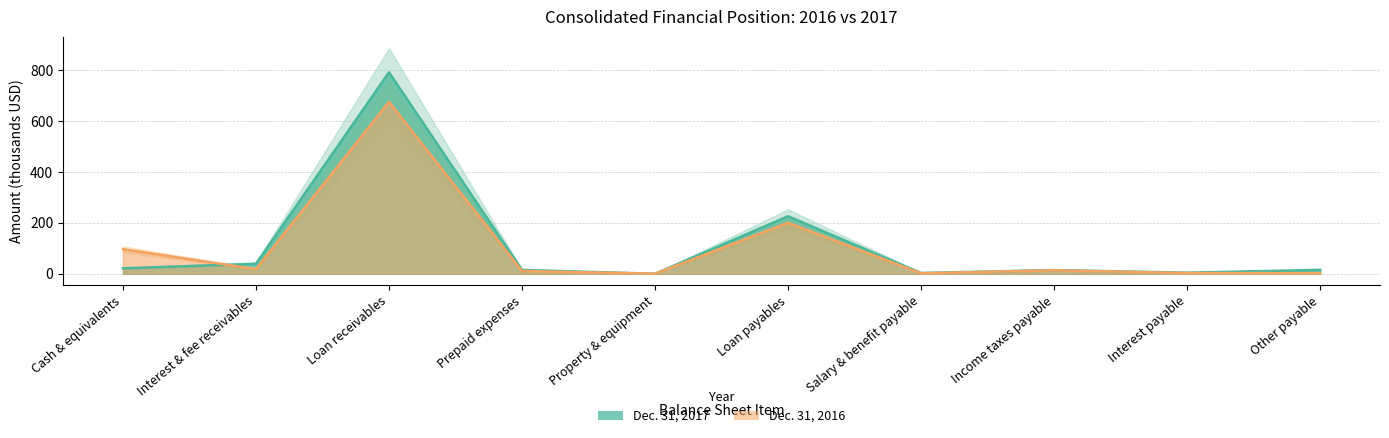

At which category does the chart reach its minimum across all series?

Property & equipment